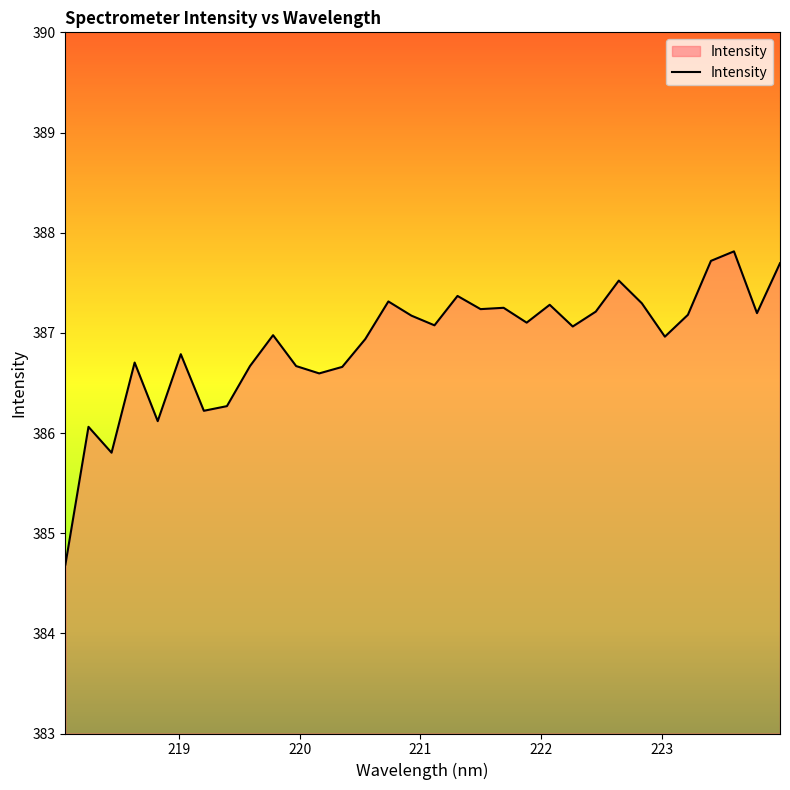

What is the maximum value shown in the chart?

387.8